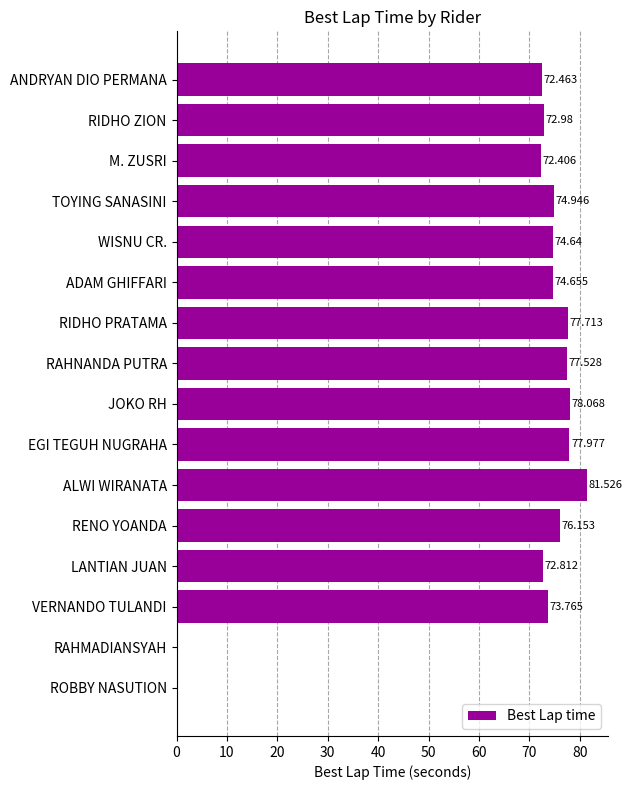

What is the sum of all values?

1057.6